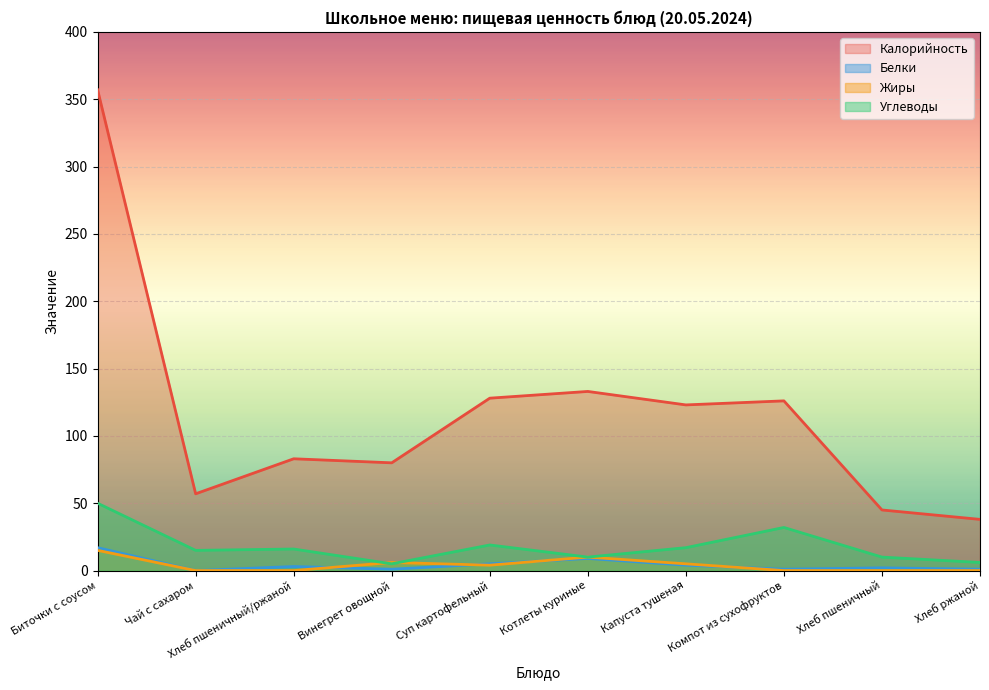

What is the difference between the highest and lowest values at Котлеты куриные?

124